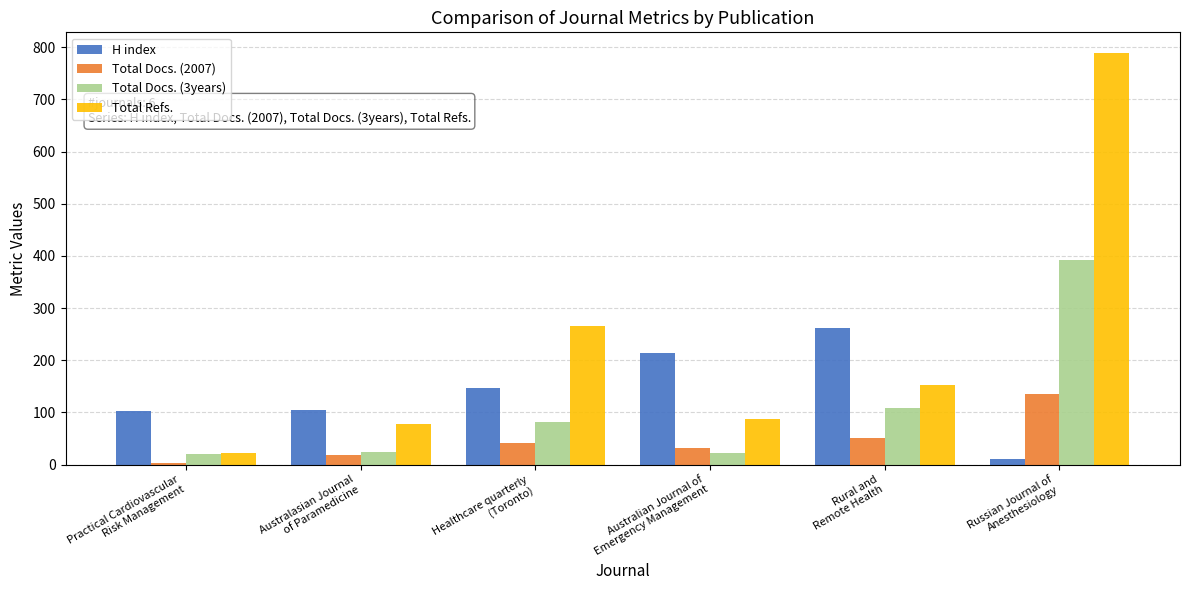

What is the greatest value displayed?

789